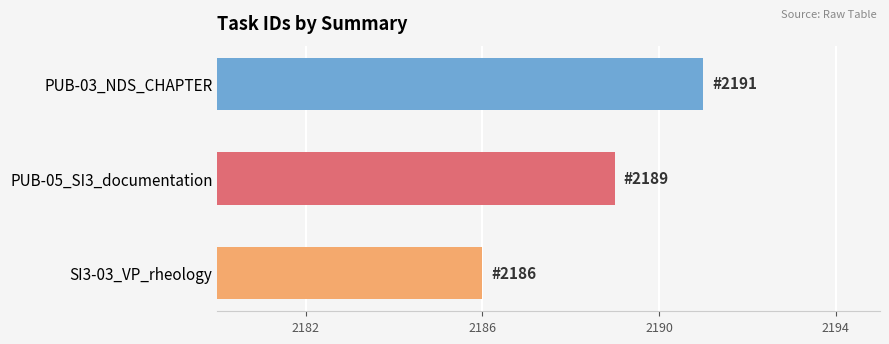

Between PUB-05_SI3_documentation and PUB-03_NDS_CHAPTER, which is larger?

PUB-03_NDS_CHAPTER